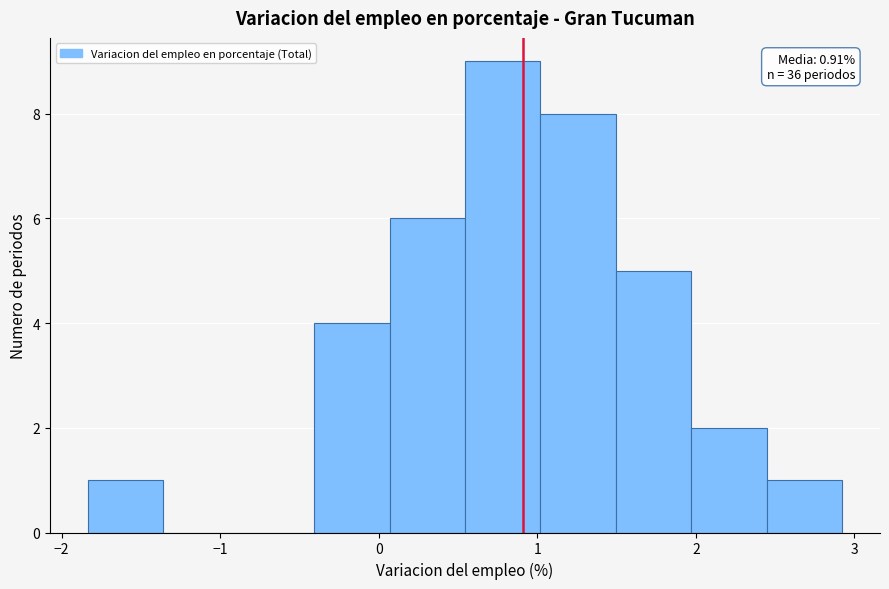

Over which range of the x-axis is the bar tallest?

0.5 to 1.0